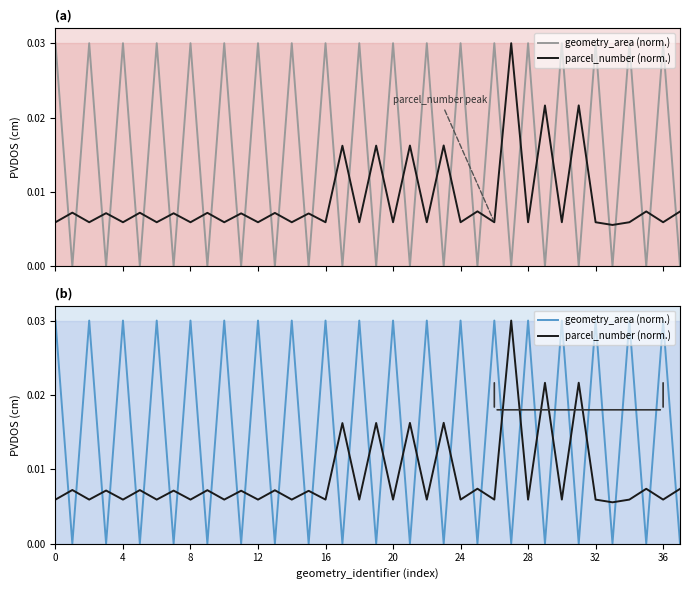

How many parcel_number (norm.) values are between 0 and 1?

38